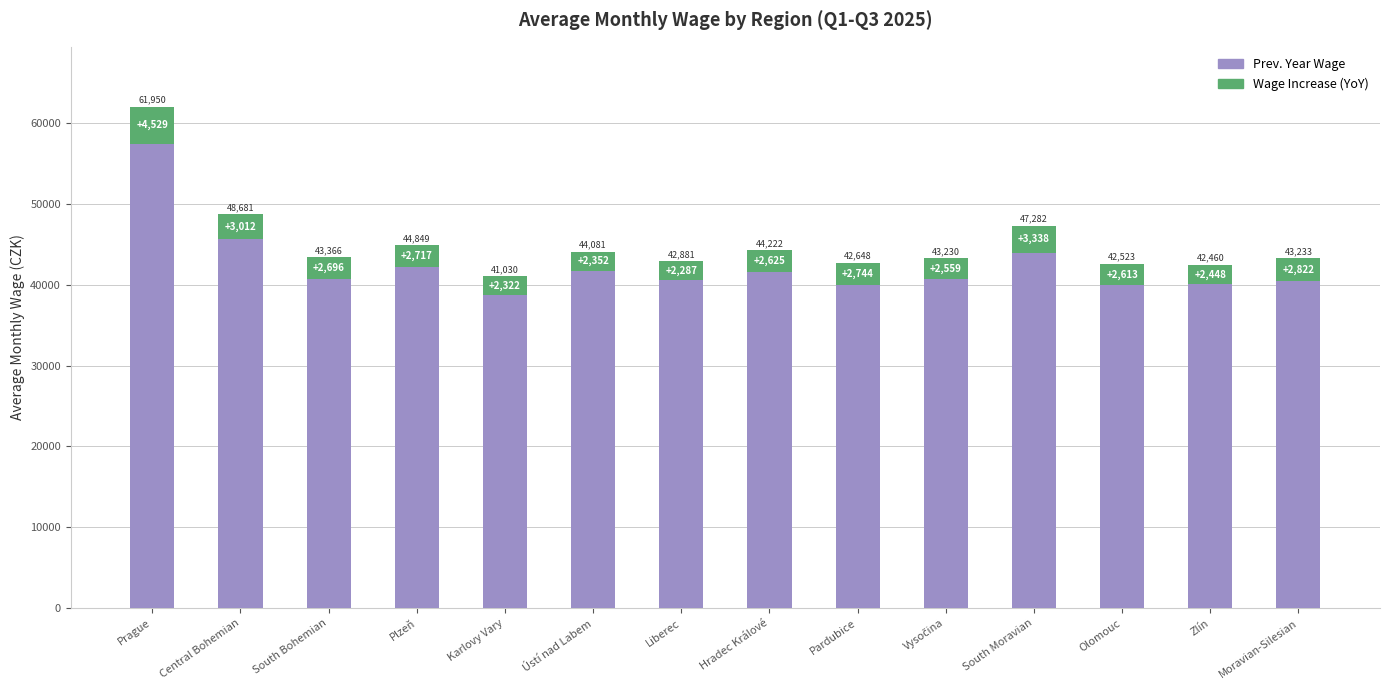

What is the total value across all series at Liberec?

42881.0